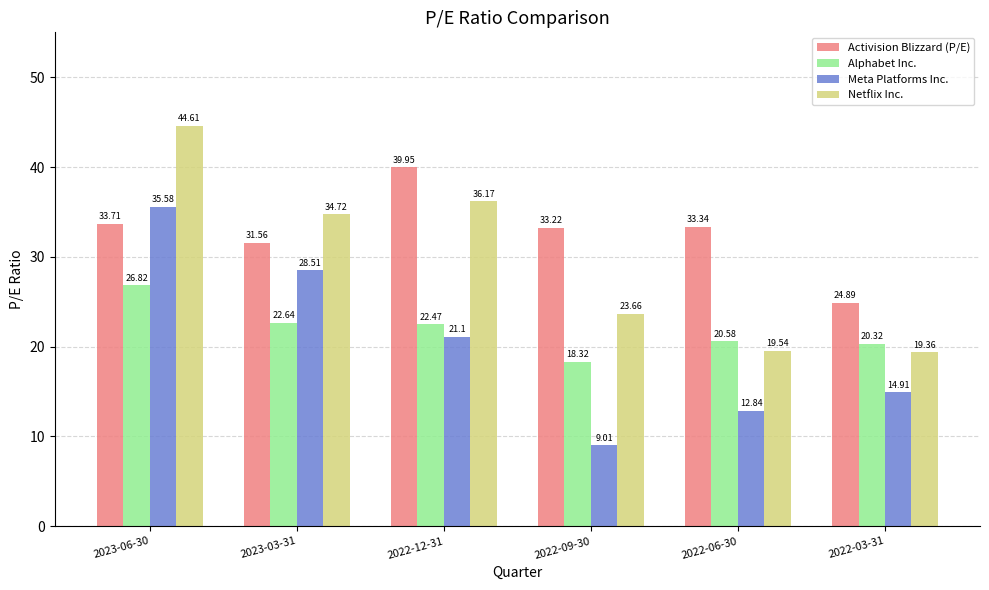

How many values in the Alphabet Inc. series are below 22?

3